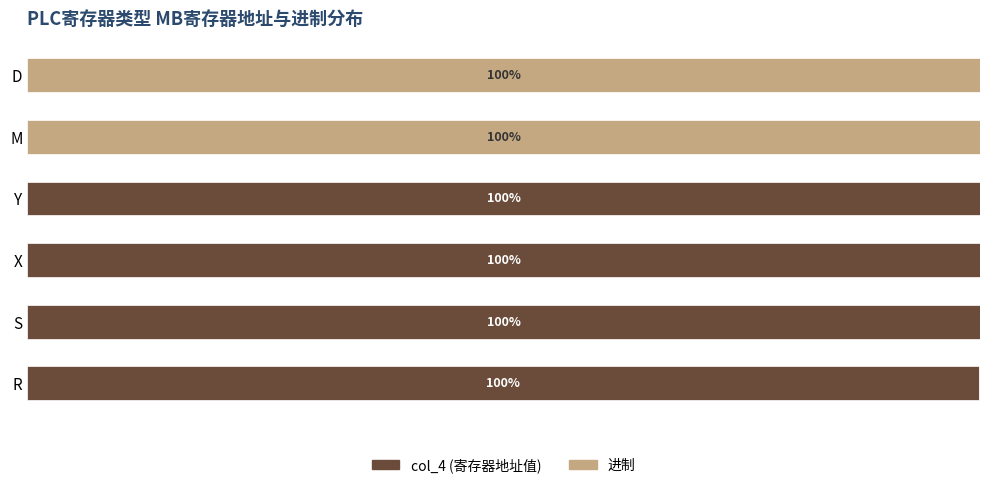

What are all the series names shown in the legend?

col_4 (寄存器地址值), 进制